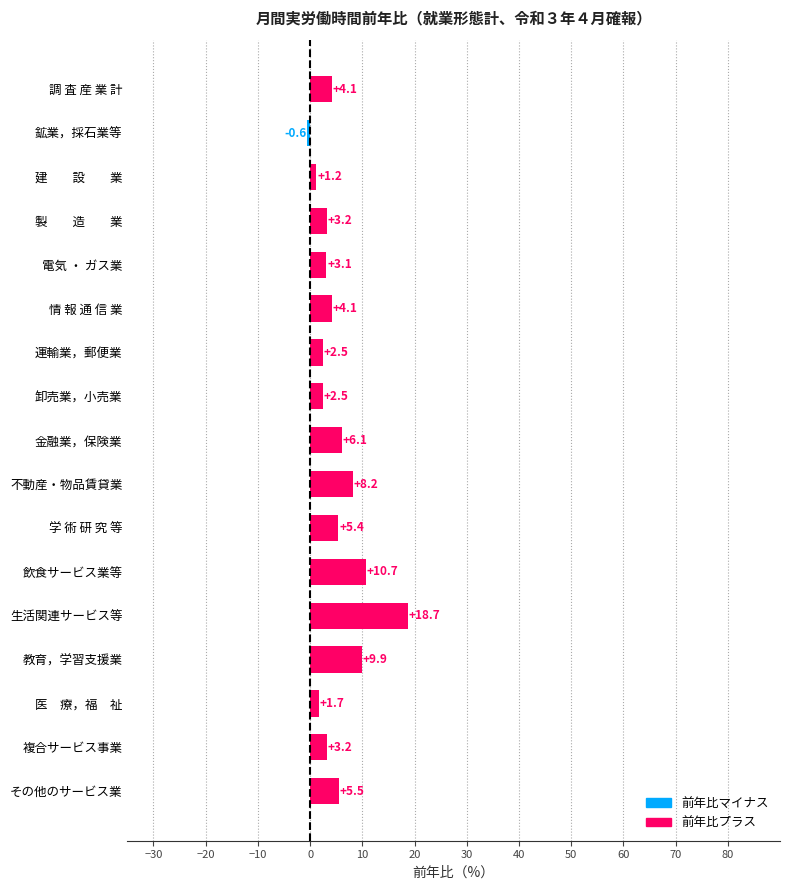

Reading bottom to top, what are all the values shown in this chart?

5.5	3.2	1.7	9.9	18.7	10.7	5.4	8.2	6.1	2.5	2.5	4.1	3.1	3.2	1.2	-0.6	4.1